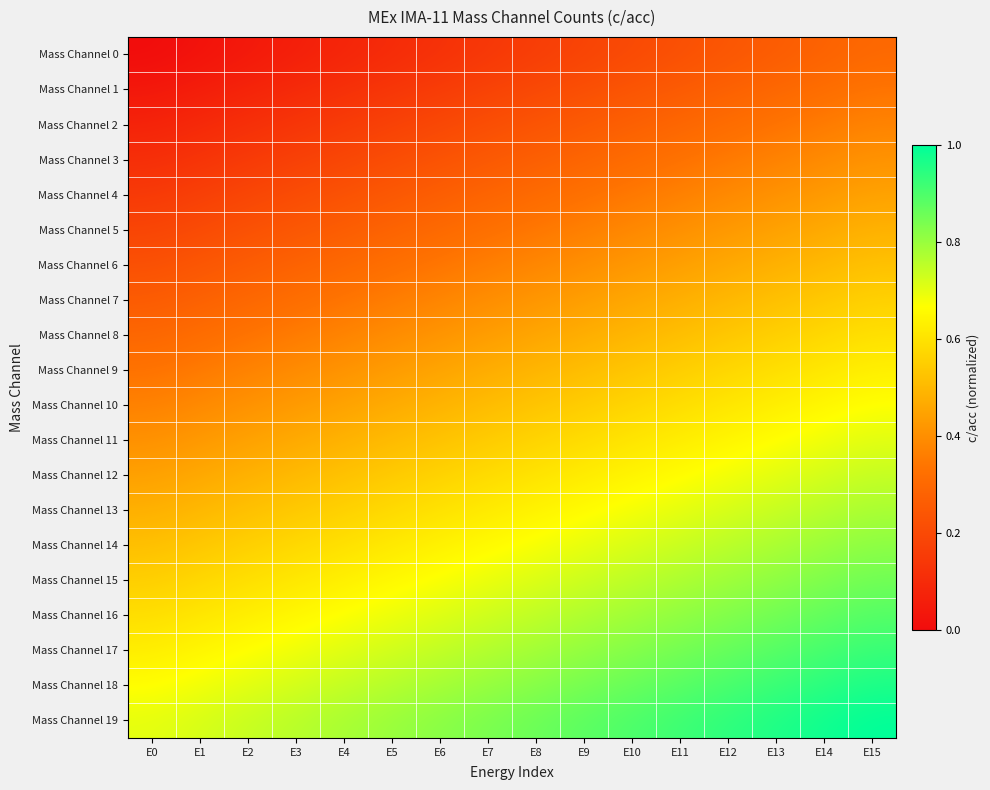

Which category has the lowest value across all series?

E0